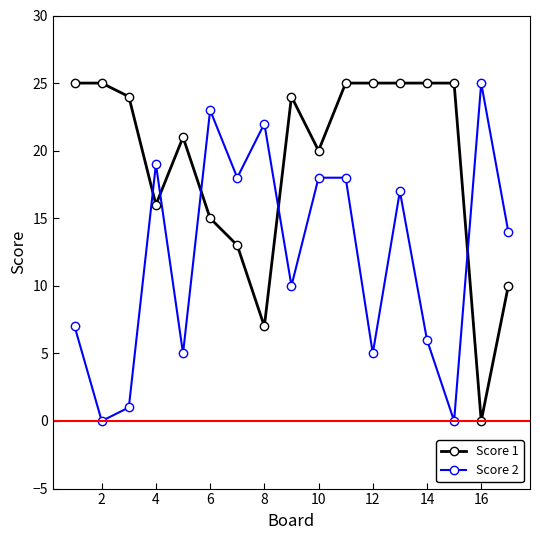

At how many categories does at least one series exceed 12?

17